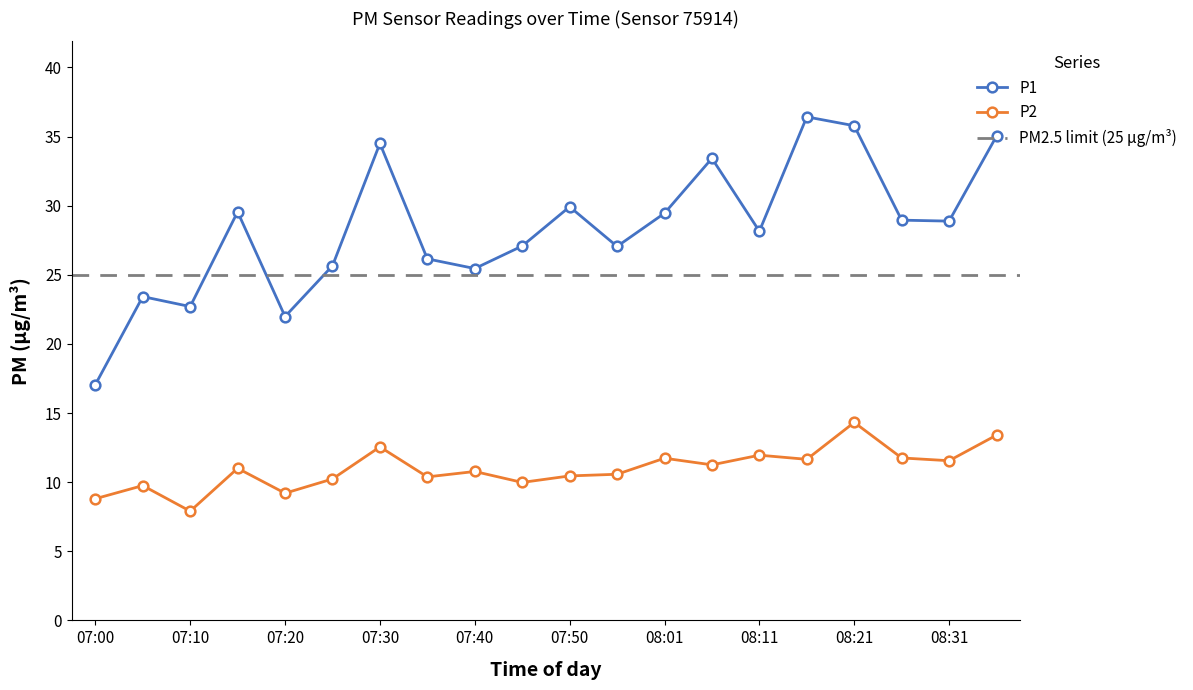

Rank the series by their maximum value, from highest to lowest.

P1, P2